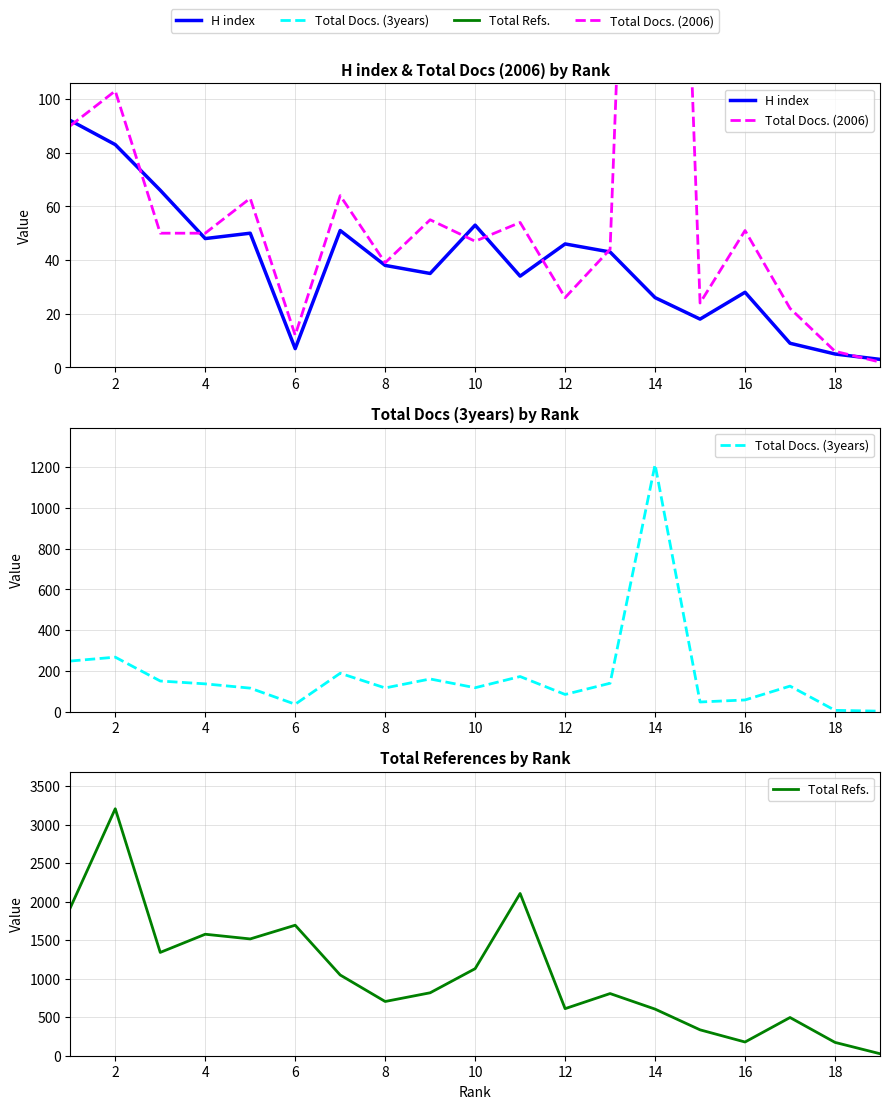

Is this an area chart (filled region under the line)?

No